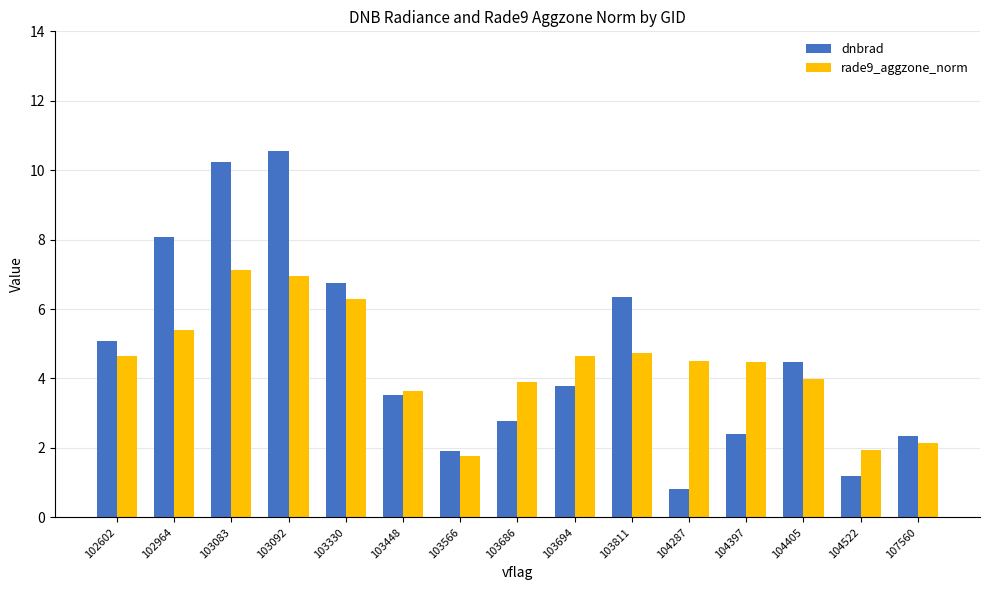

What is the difference between the maximum and minimum values in the dnbrad series?

9.7